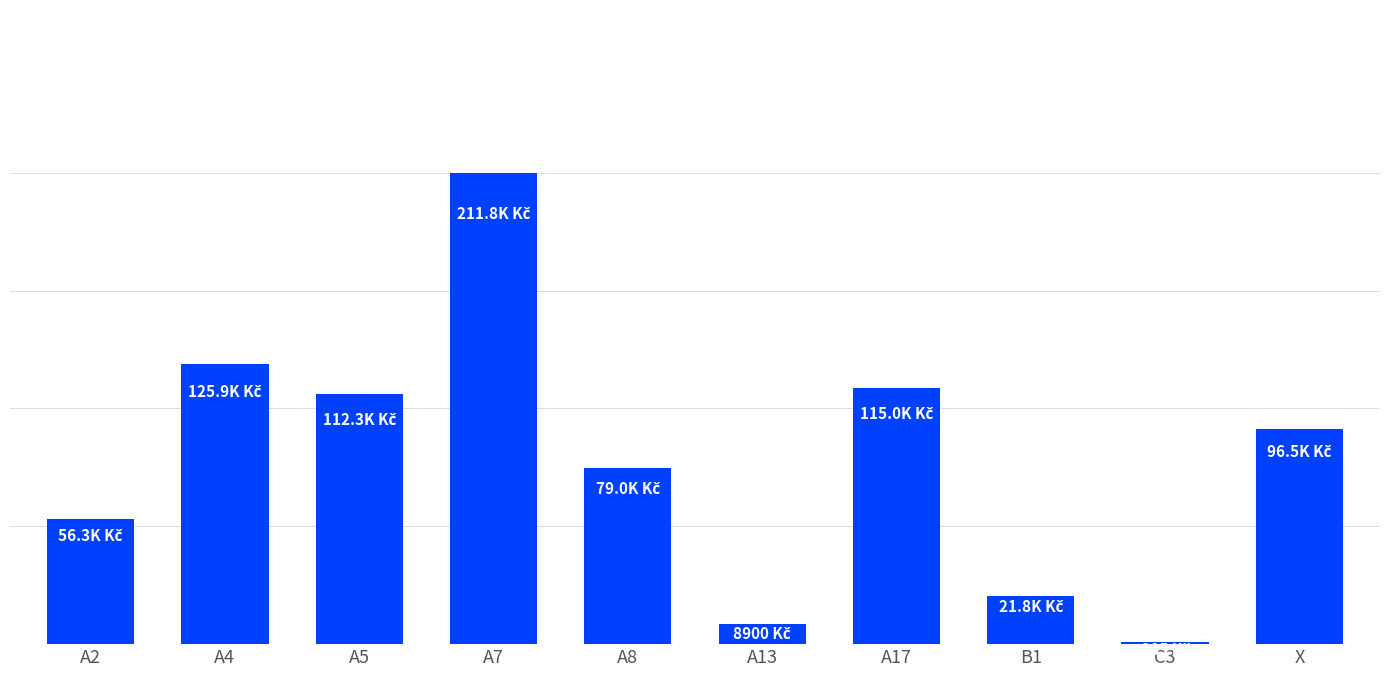

What value does the data have at A7?

211750.0